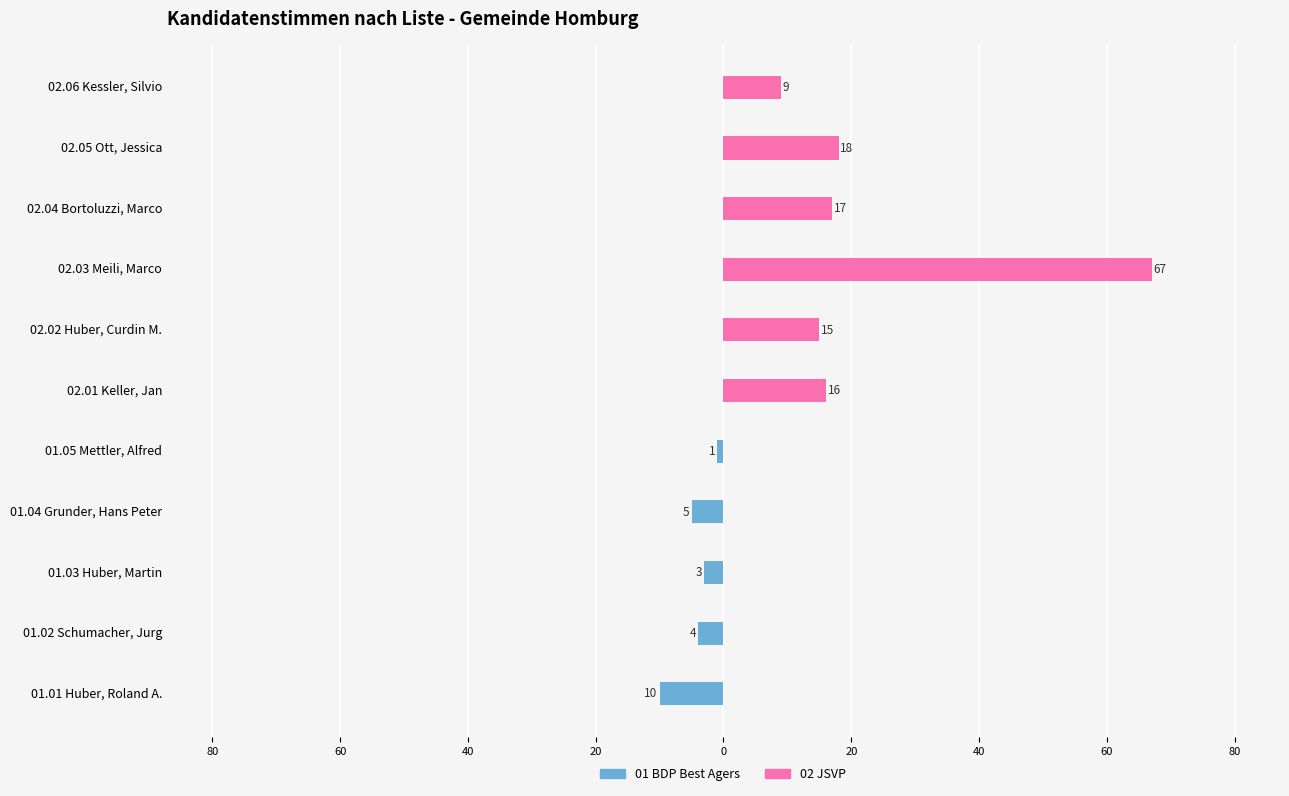

How many groups of bars are there?

11